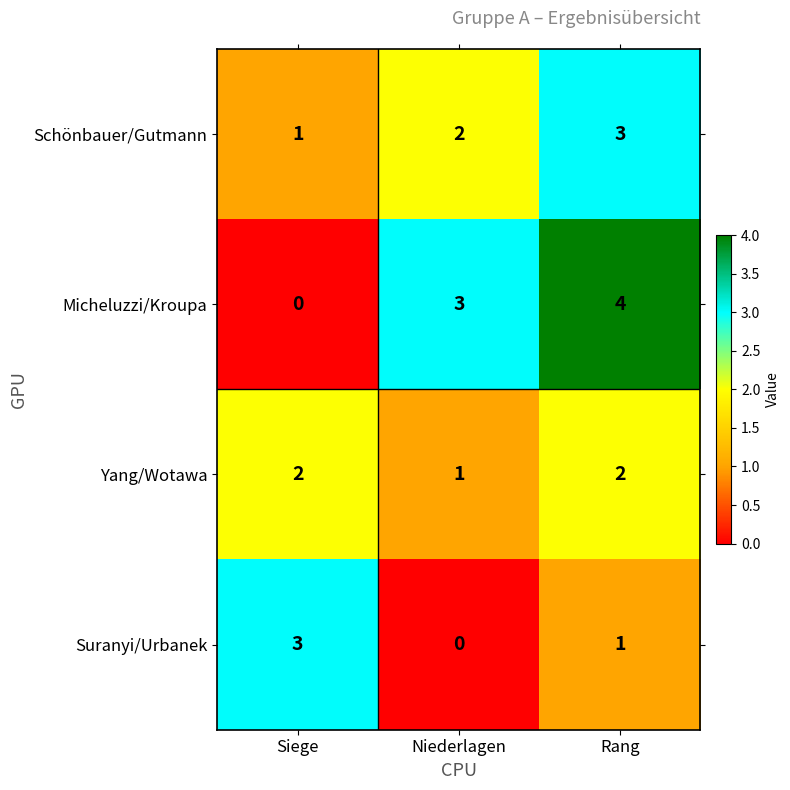

Which series has the largest range (max minus min)?

Micheluzzi/Kroupa